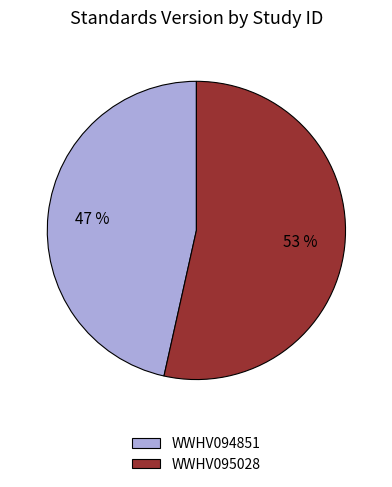

Which category accounts for the majority?

WWHV095028